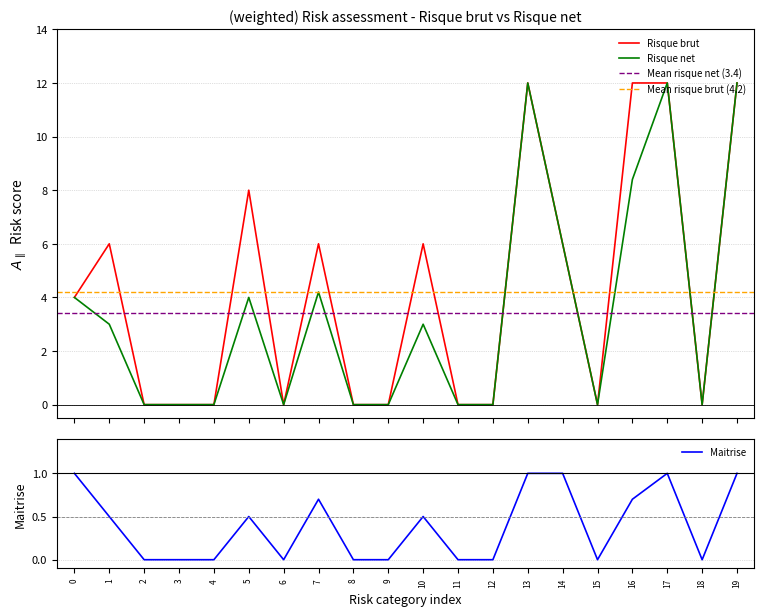

What is the highest value of the Risque brut series?

12.0